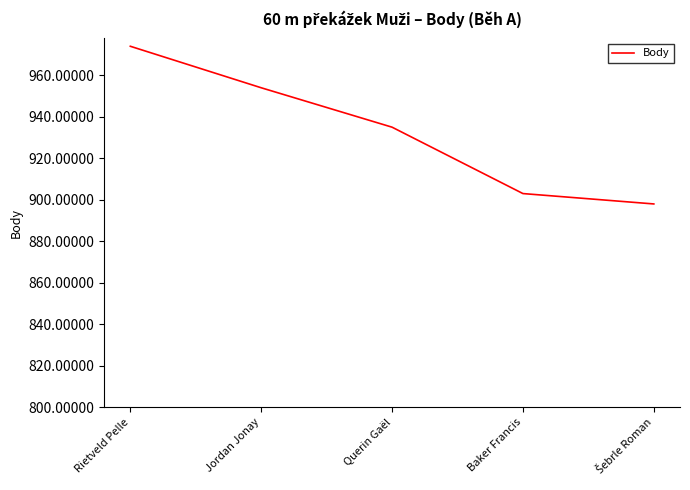

How many lines are shown in the chart?

1